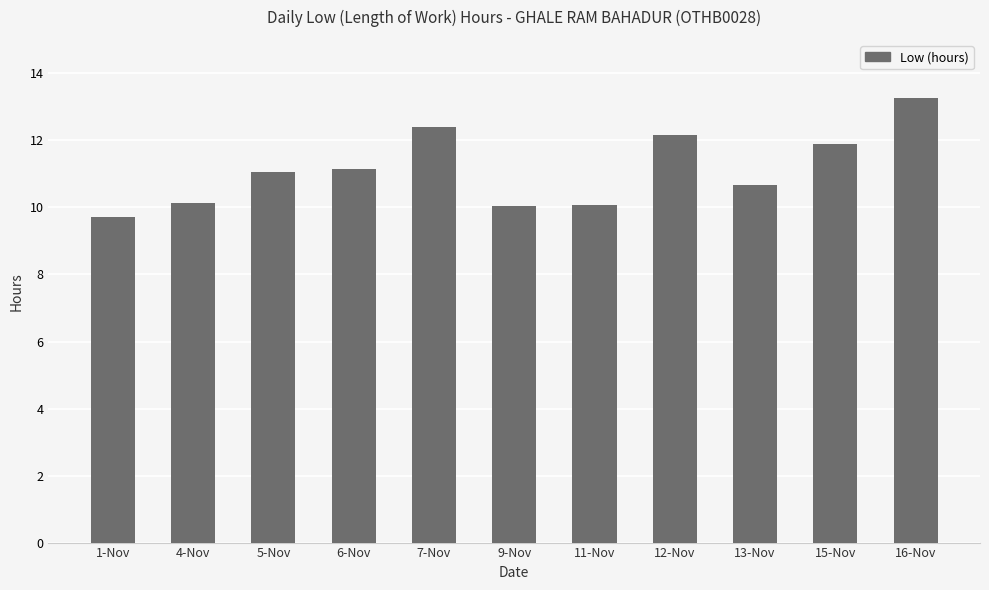

What is the change in value from 13-Nov to 15-Nov?

+1.2